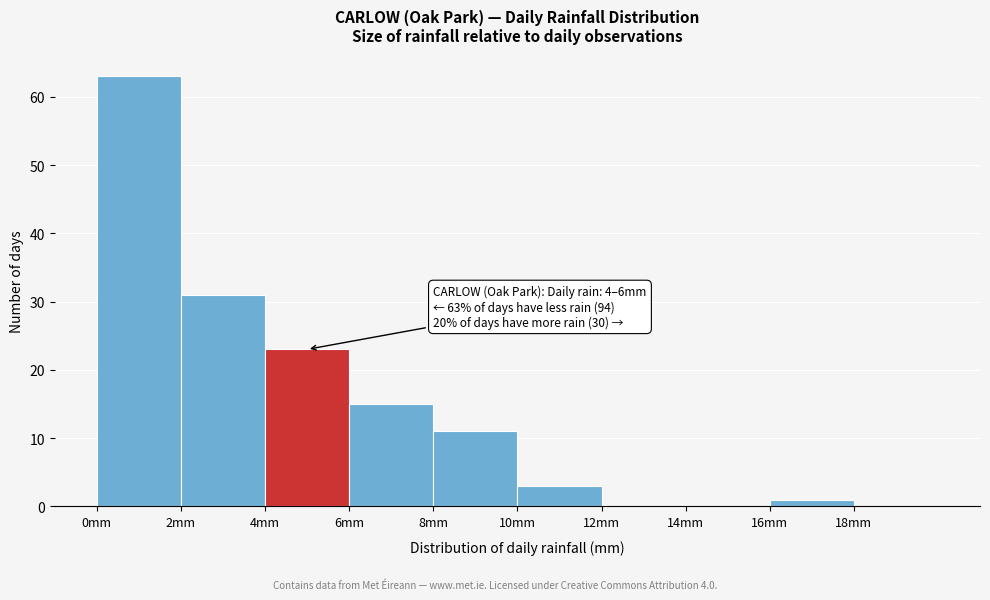

Over which range of the x-axis is the bar tallest?

0 to 2